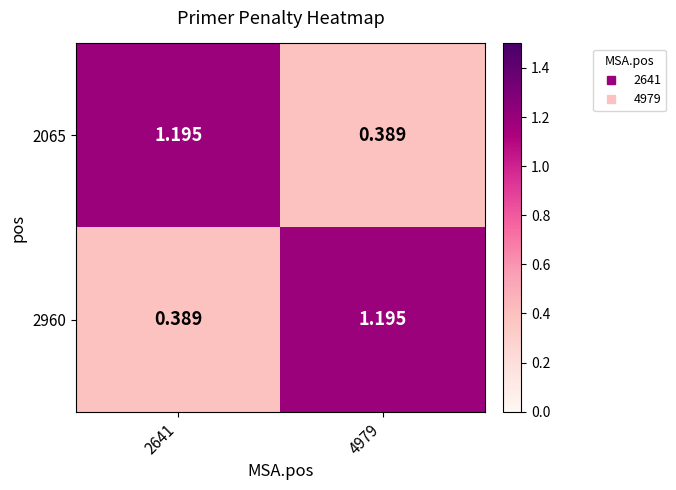

Between 4979 and 2641, which is larger?

2641